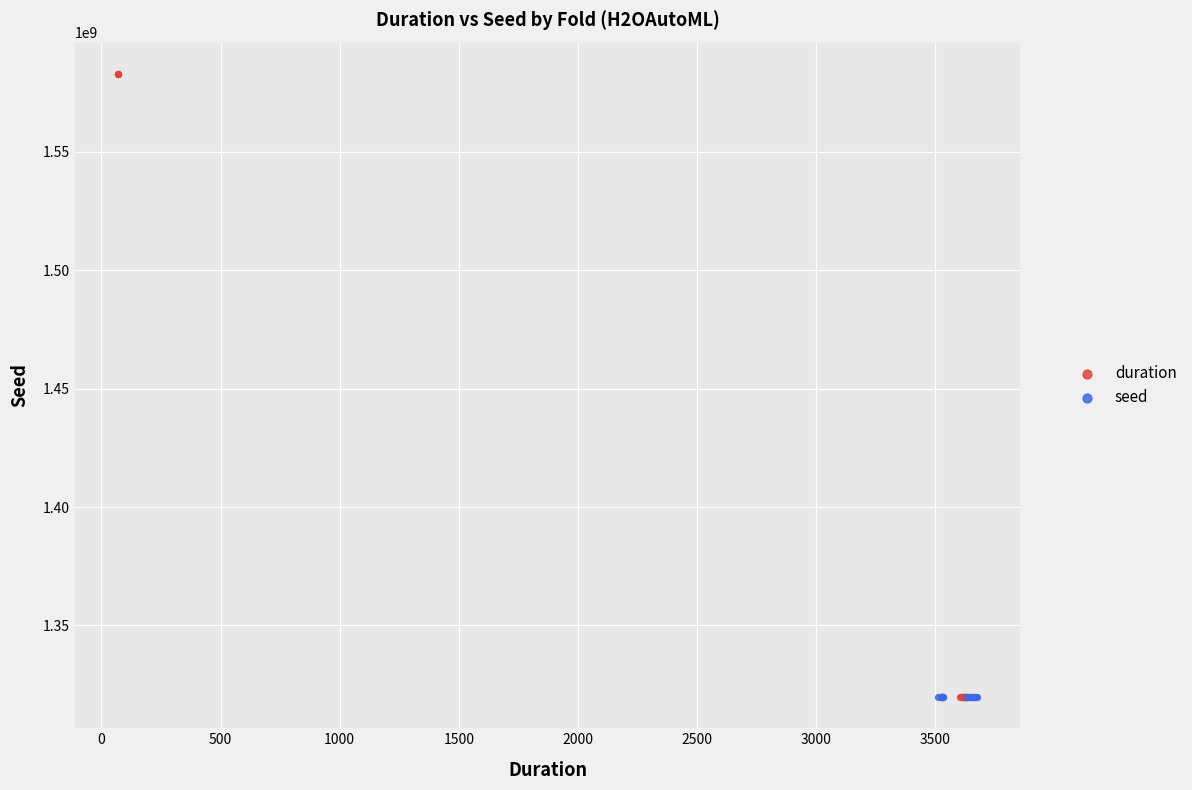

Which series contains the highest Y value?

duration